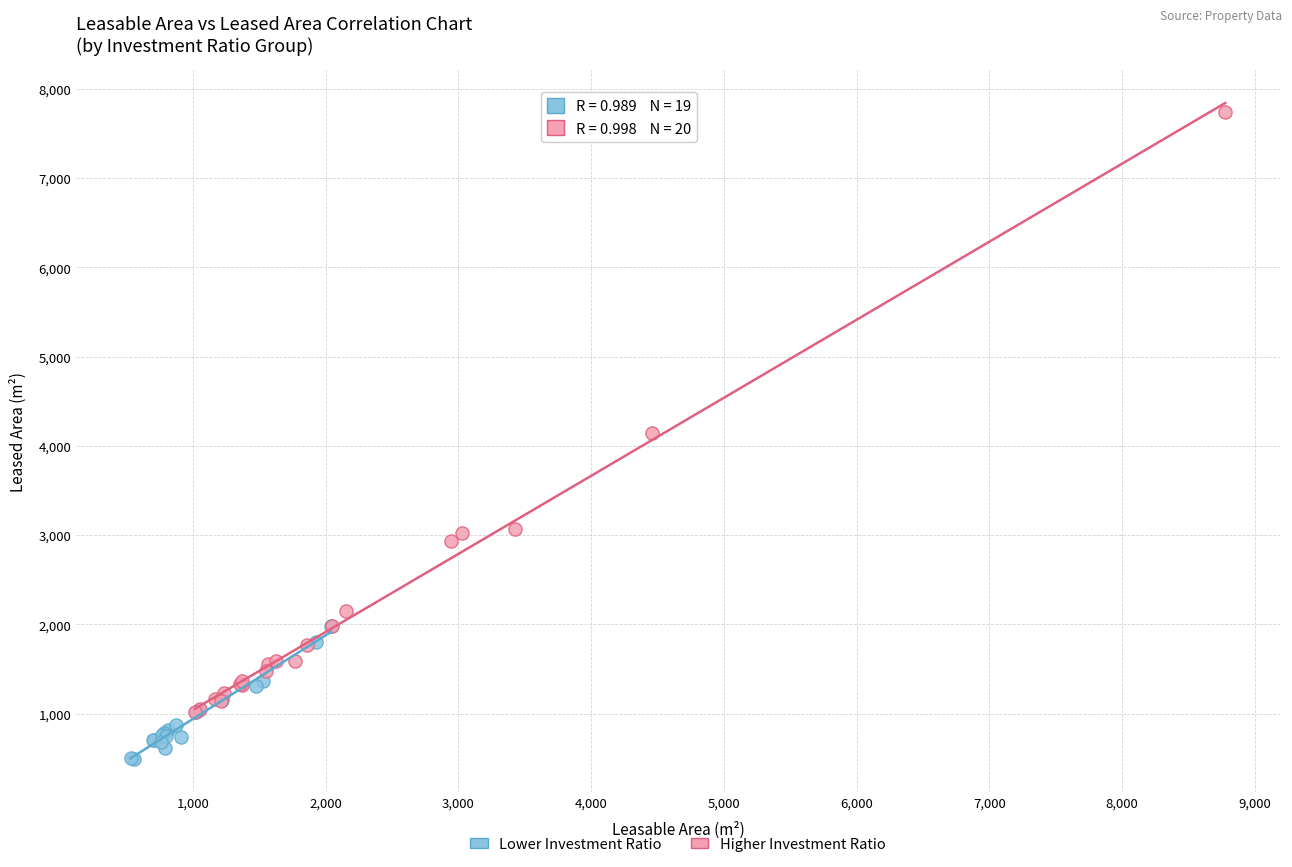

Which series contains the highest Y value?

Higher Investment Ratio